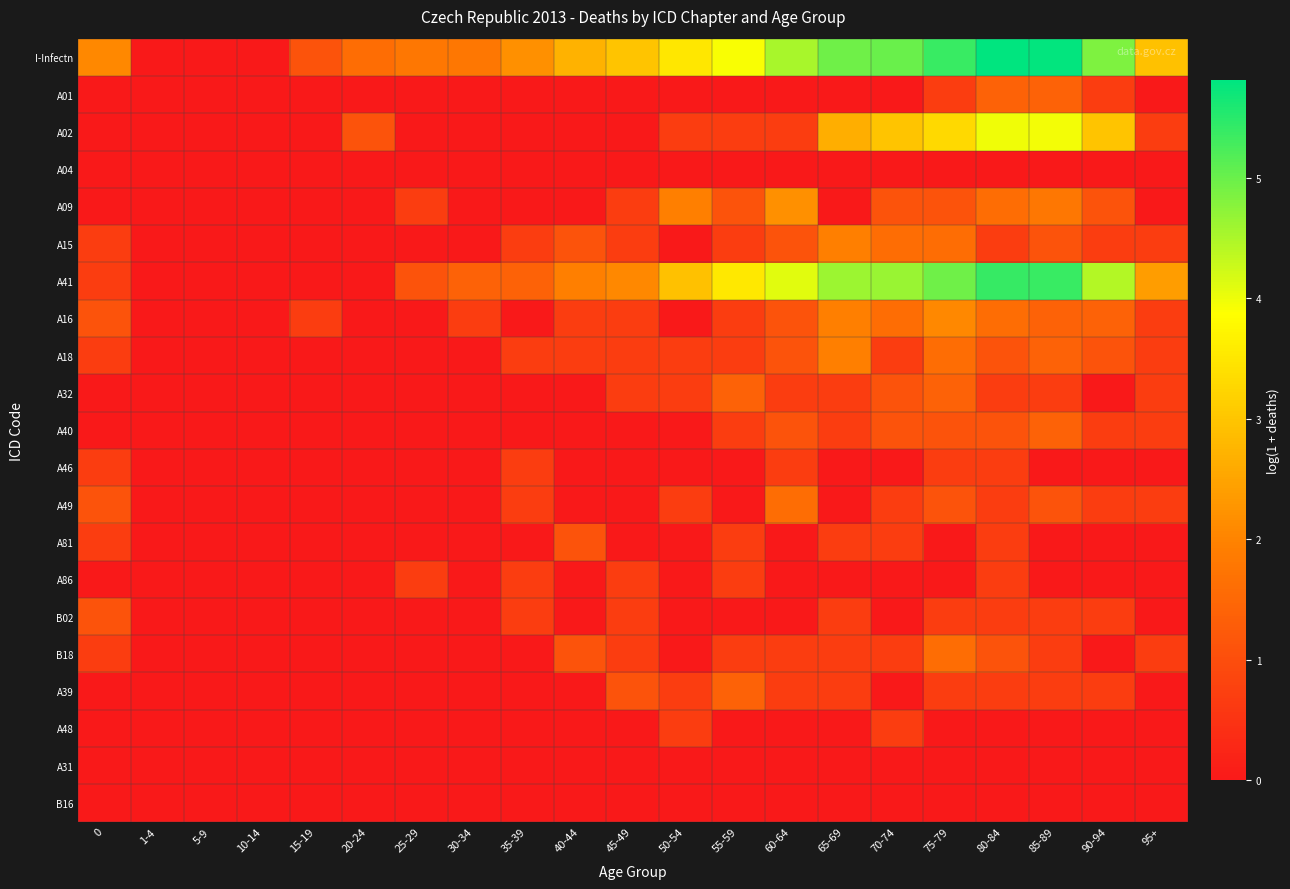

Rank the series by their maximum value, from highest to lowest.

I-Infectn, A41, A02, A09, A16, A15, A18, A49, B18, A01, A32, A40, A39, A81, B02, A46, A86, A48, A04, A31, B16